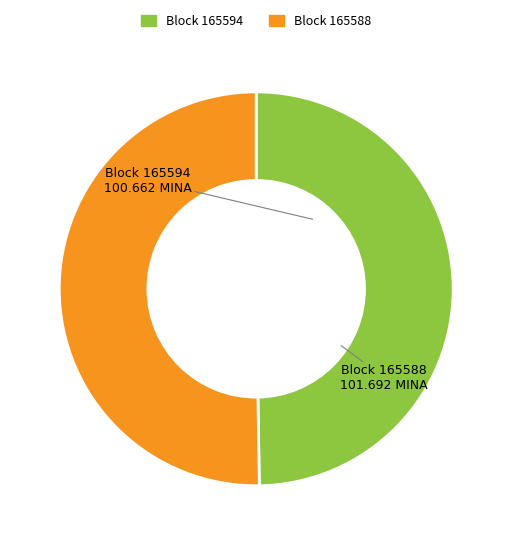

Is there any slice that represents more than half of the pie?

Yes